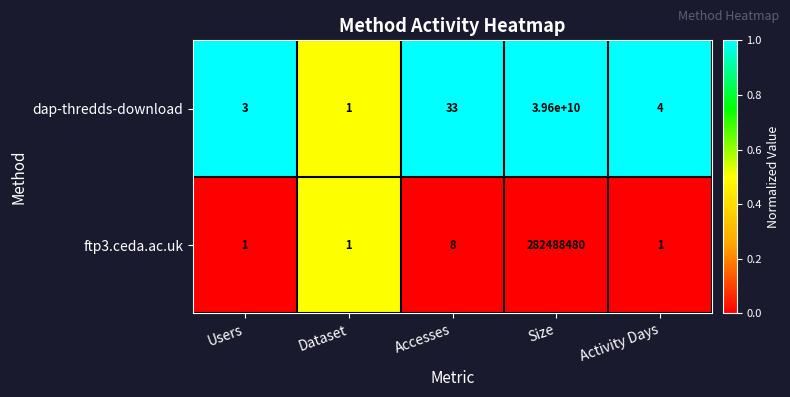

What is the average value of the dap-thredds-download series?

7920000008